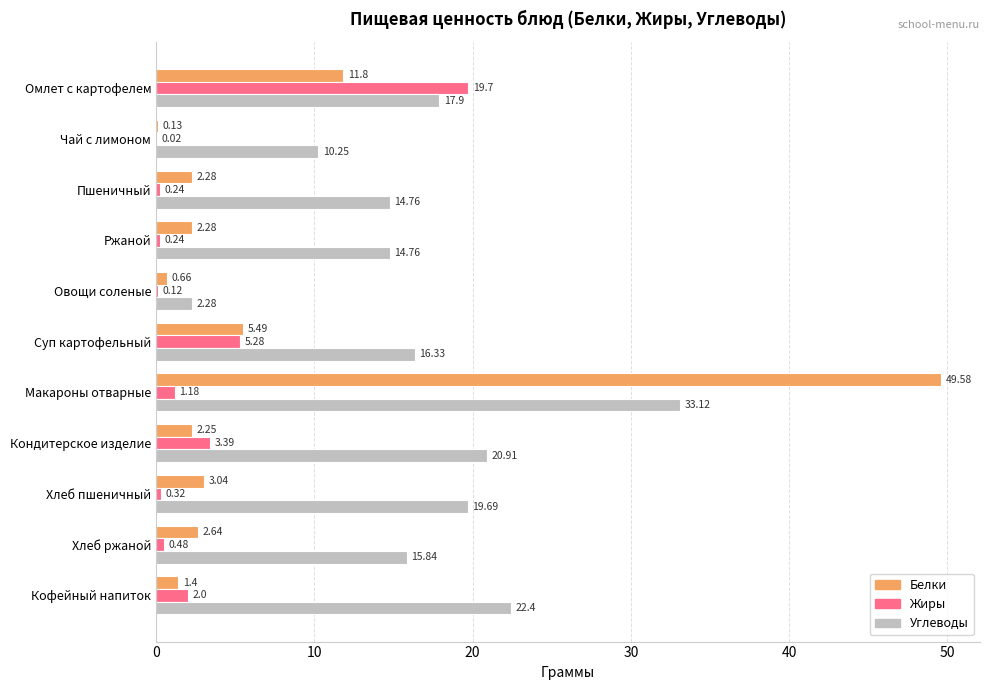

Between Овощи соленые and Макароны отварные, which series saw the biggest shift?

Белки